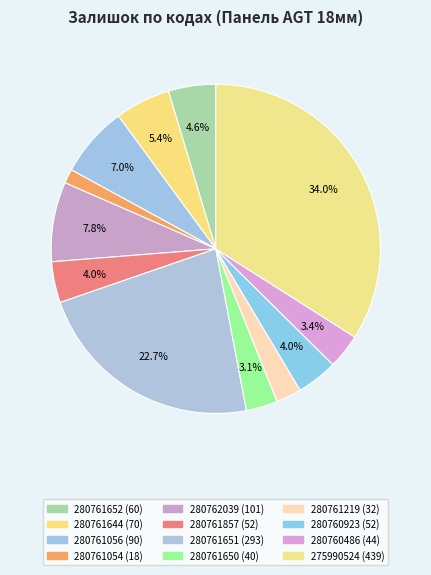

Count the number of slices in the pie.

12